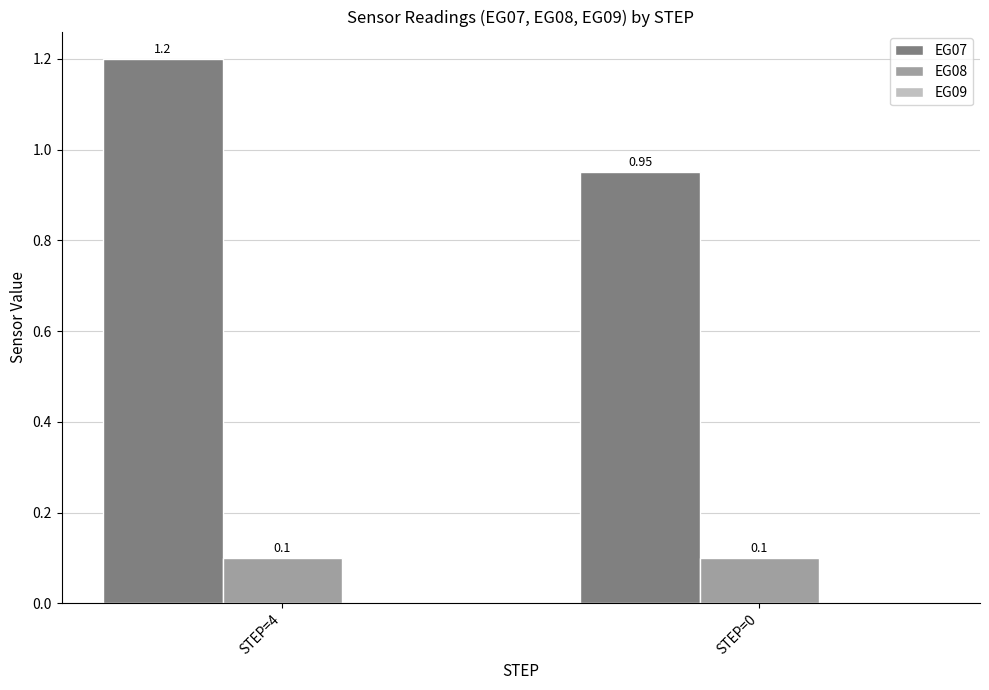

What is the average value of the EG07 series?

1.1